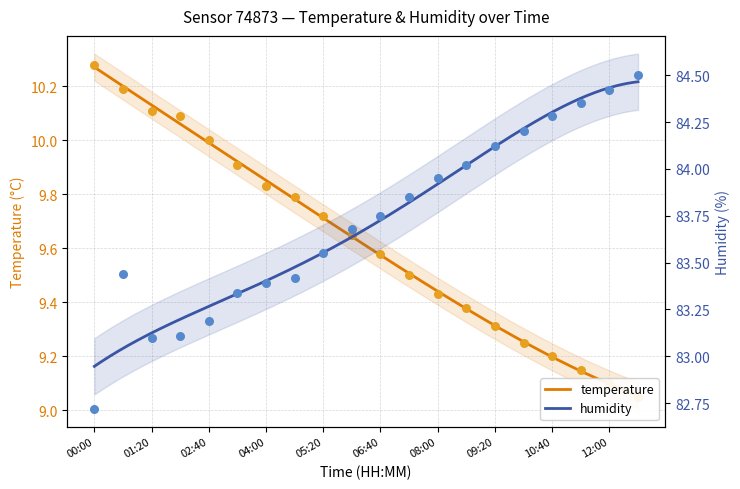

Which series contains the lowest Y value?

temperature